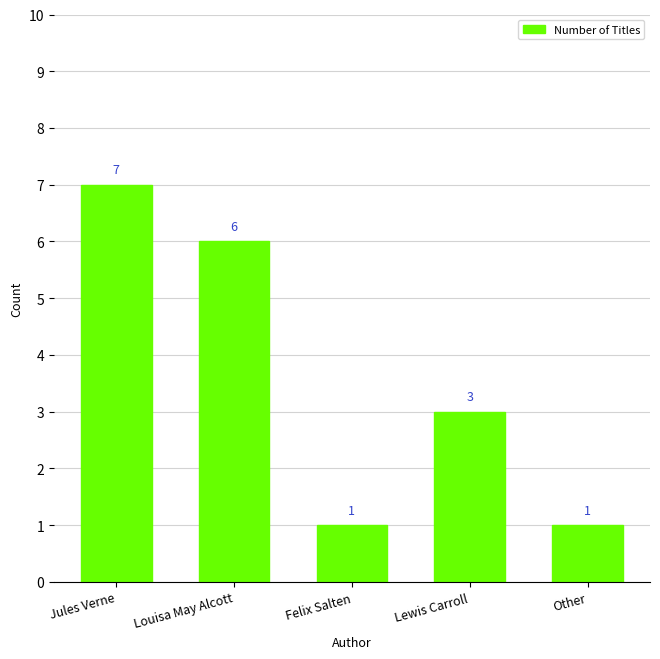

What position from the left is Other?

5